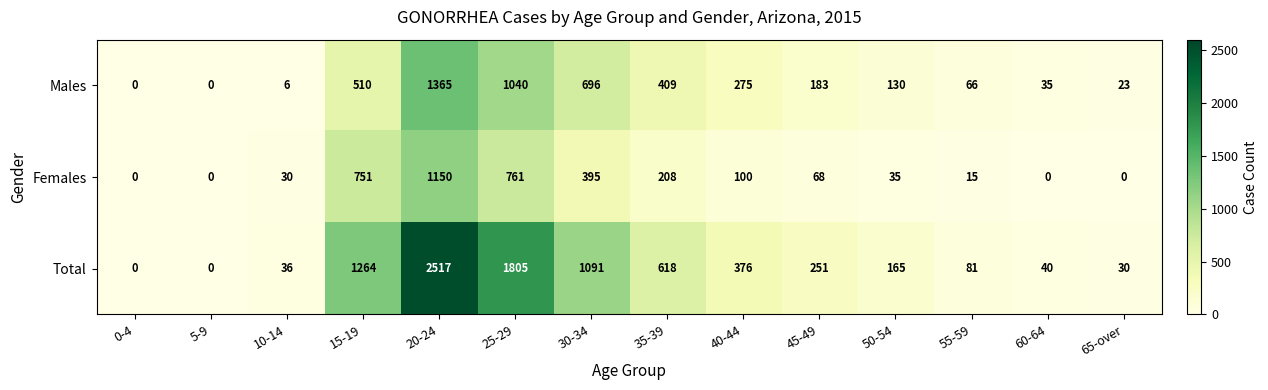

What is the approximate value of Total at 30-34, to the nearest 50?

1100